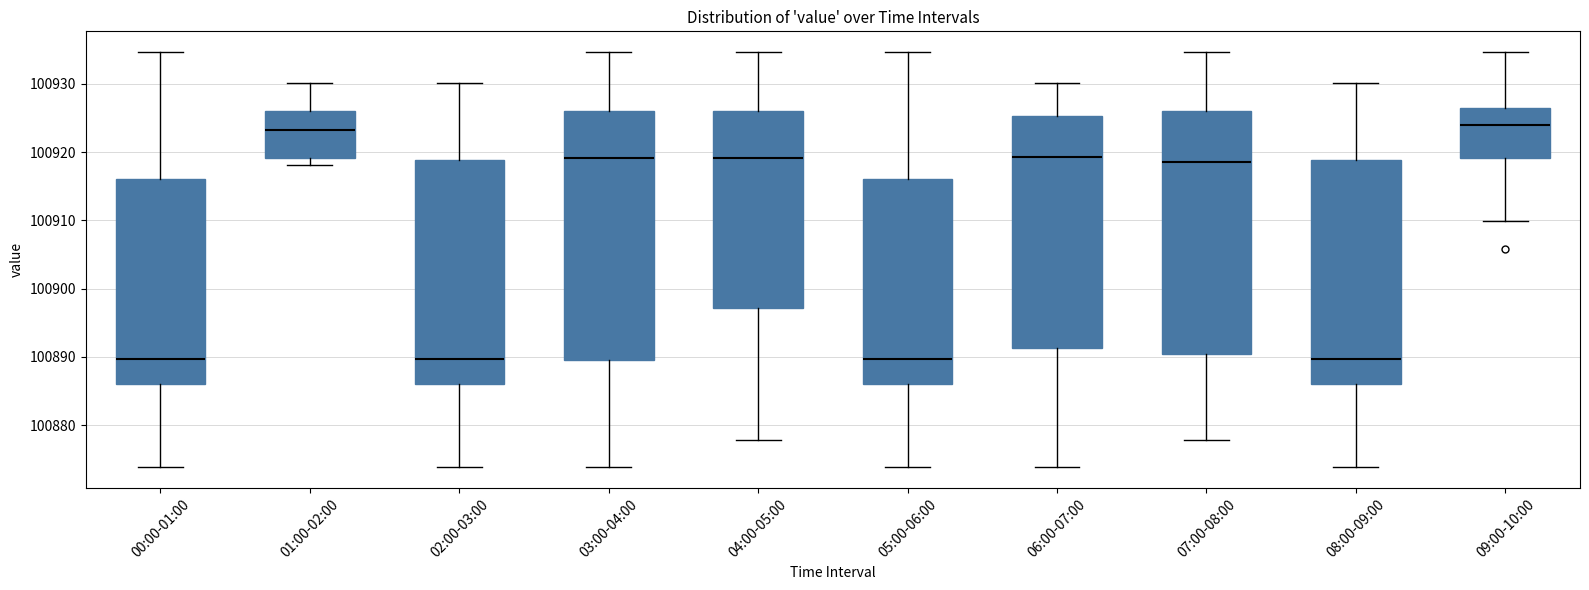

Where is the lower edge of the box for 08:00-09:00 on the y-axis? The values are not printed on the chart, so give them approximately, as read against the axis.

100886